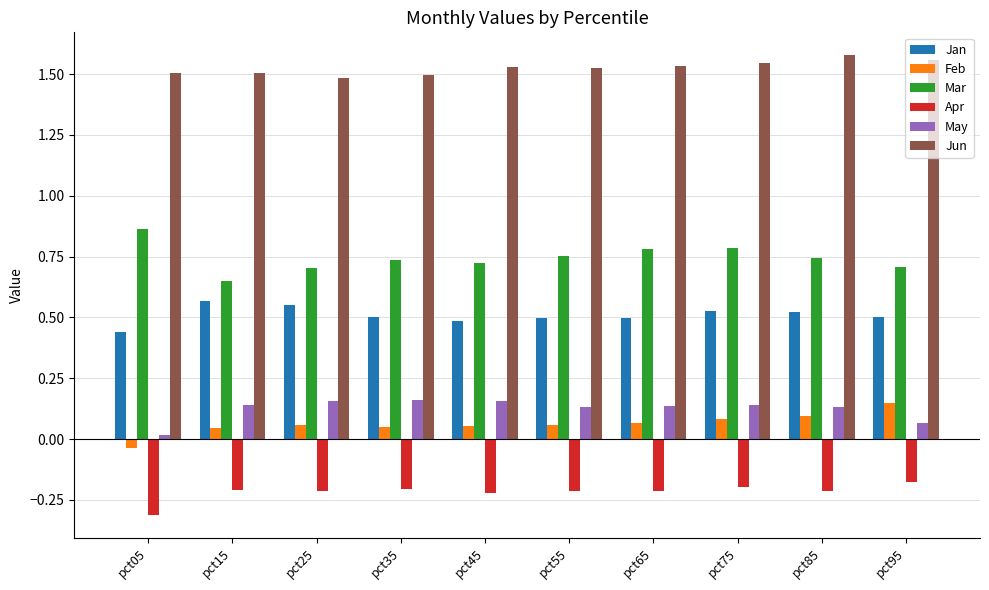

Count the Jun values in the range 1 to 2.

10